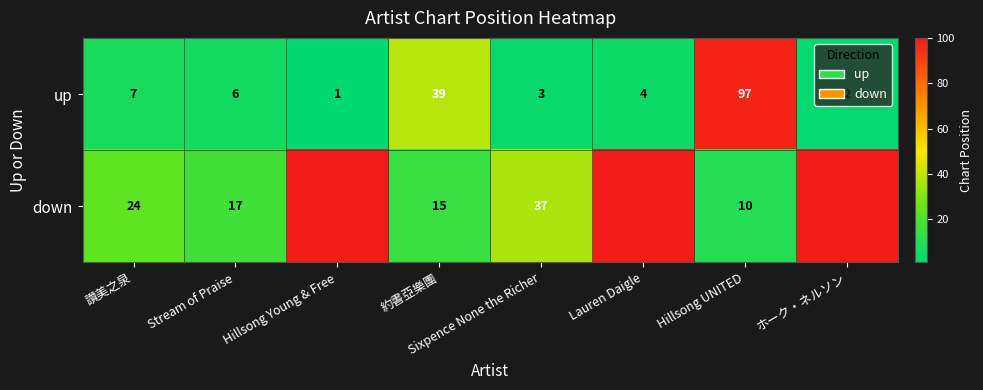

What is the total value across all series at Lauren Daigle?

103